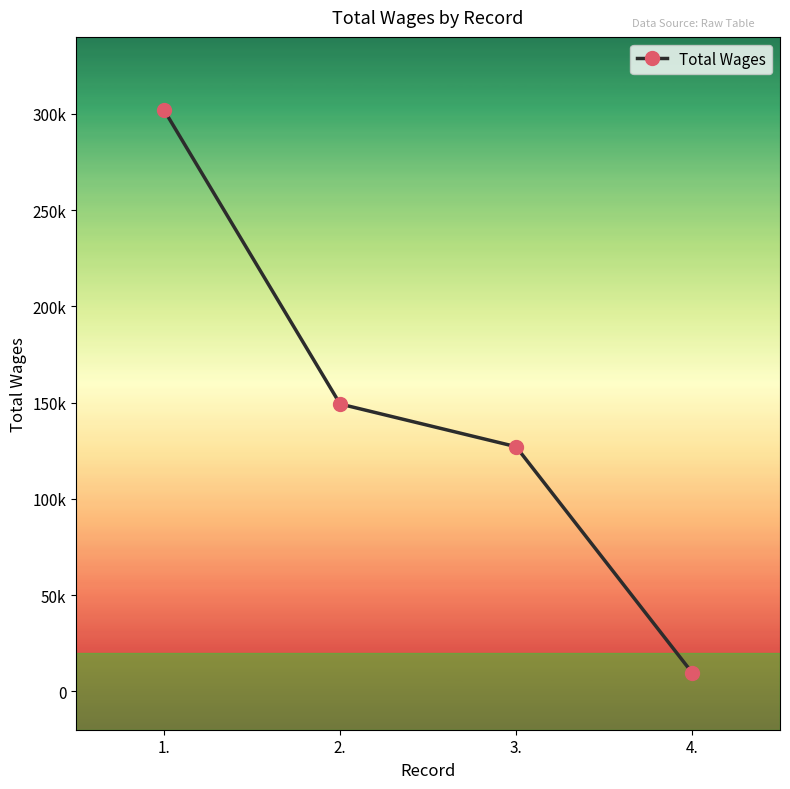

What is the label of the 1st point from the left?

1.